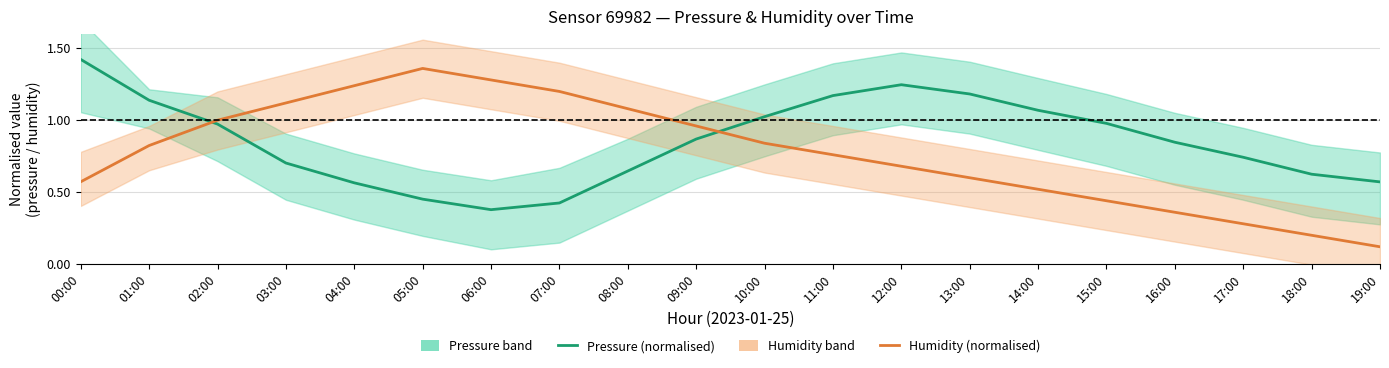

Rank the series by their maximum value, from highest to lowest.

Pressure (normalised), Humidity (normalised)